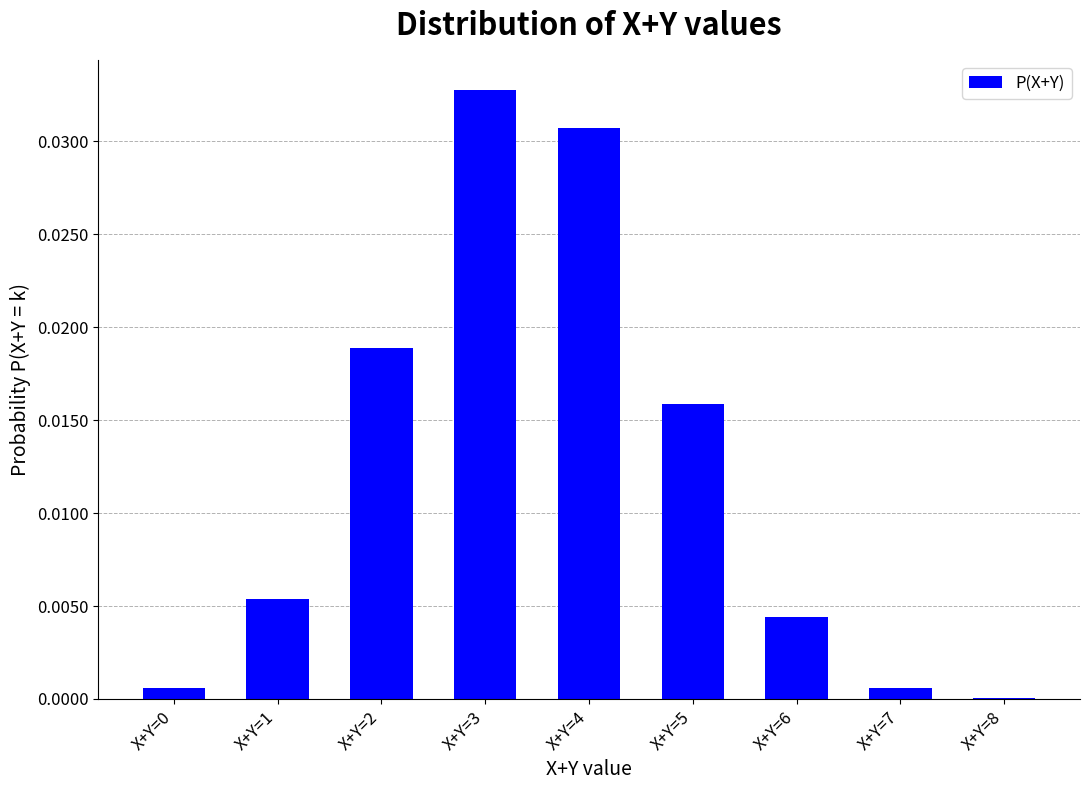

Are the bars horizontal?

No